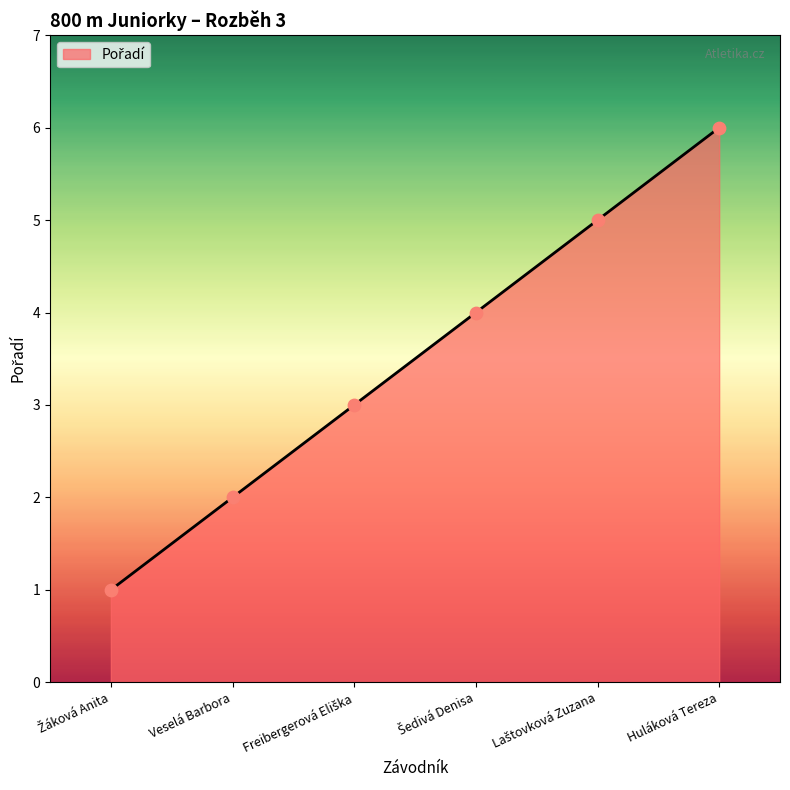

What position from the left is Huláková Tereza?

6